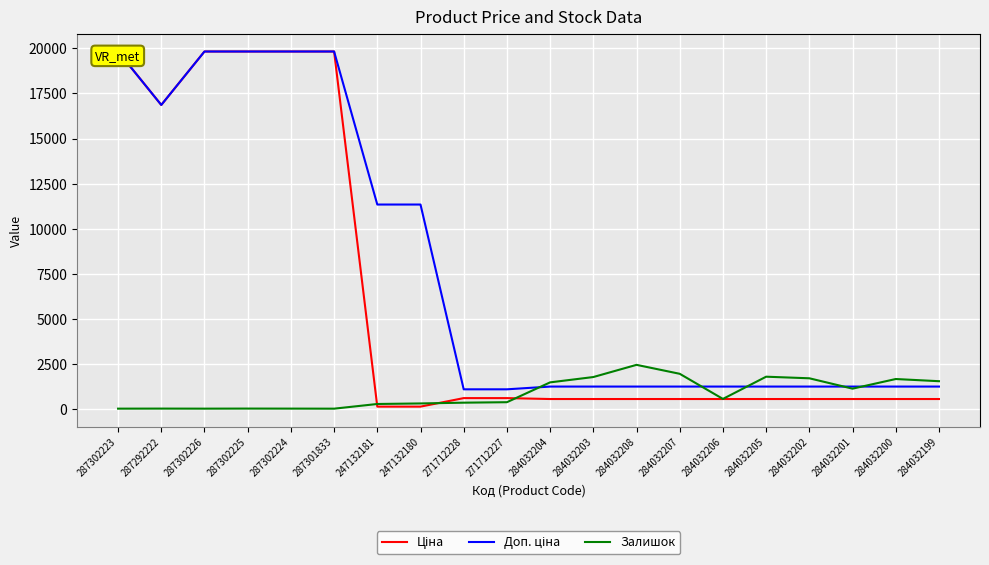

Which label corresponds to the smallest value in the chart?

287301833